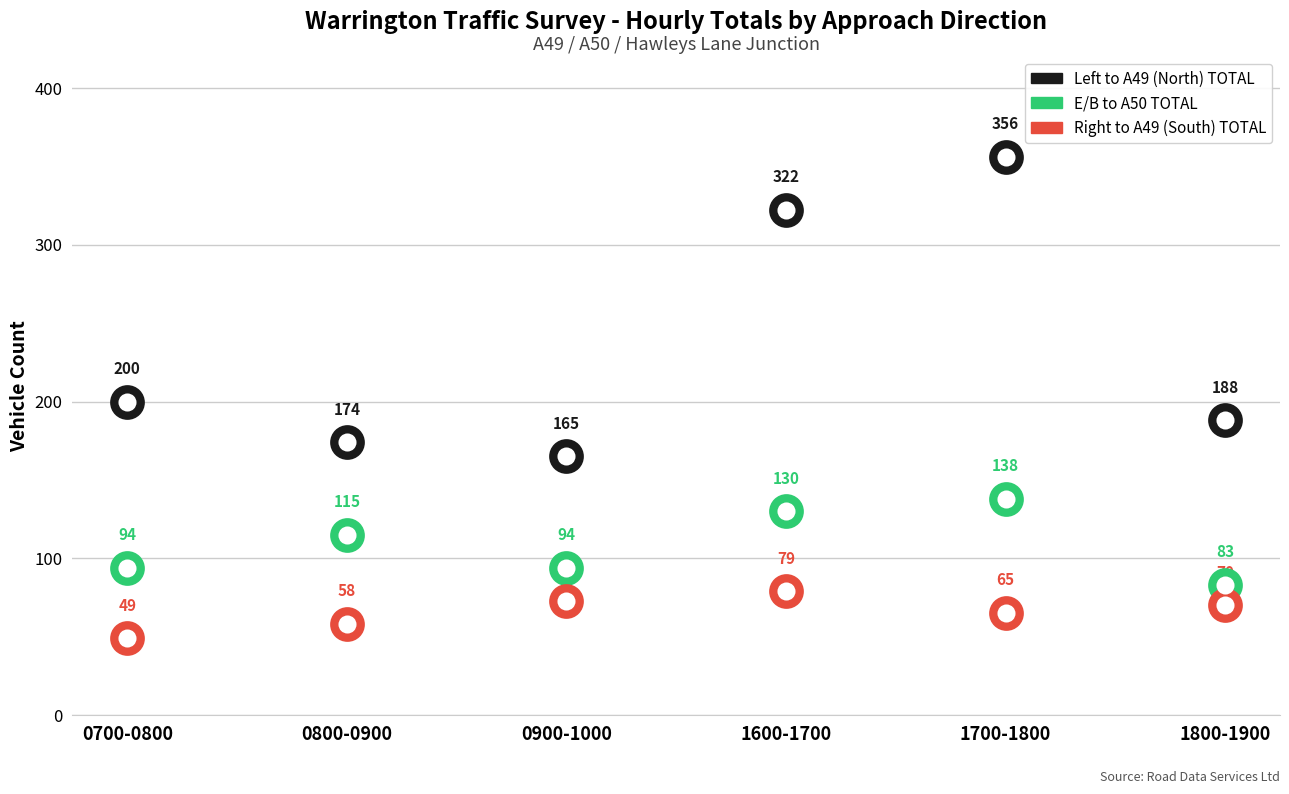

How many interior local peaks does the Right to A49 (South) TOTAL series have?

1